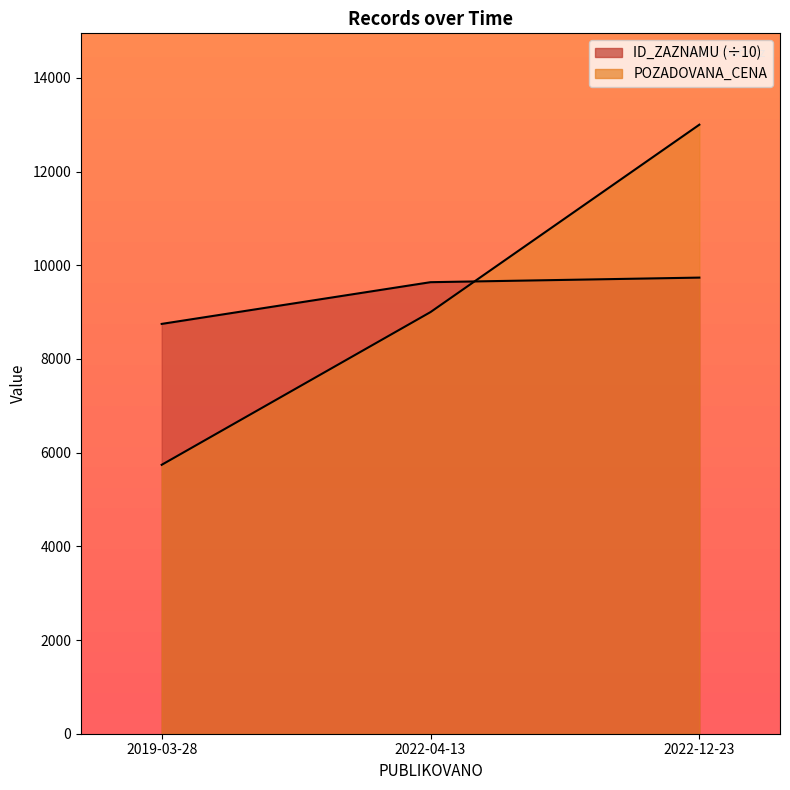

What is the label of the 2nd point from the left?

2022-04-13